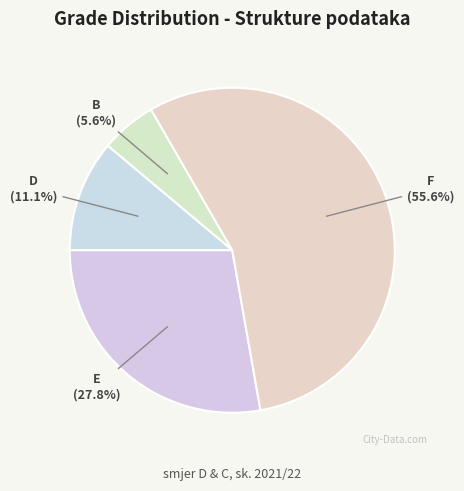

Count the number of slices in the pie.

4